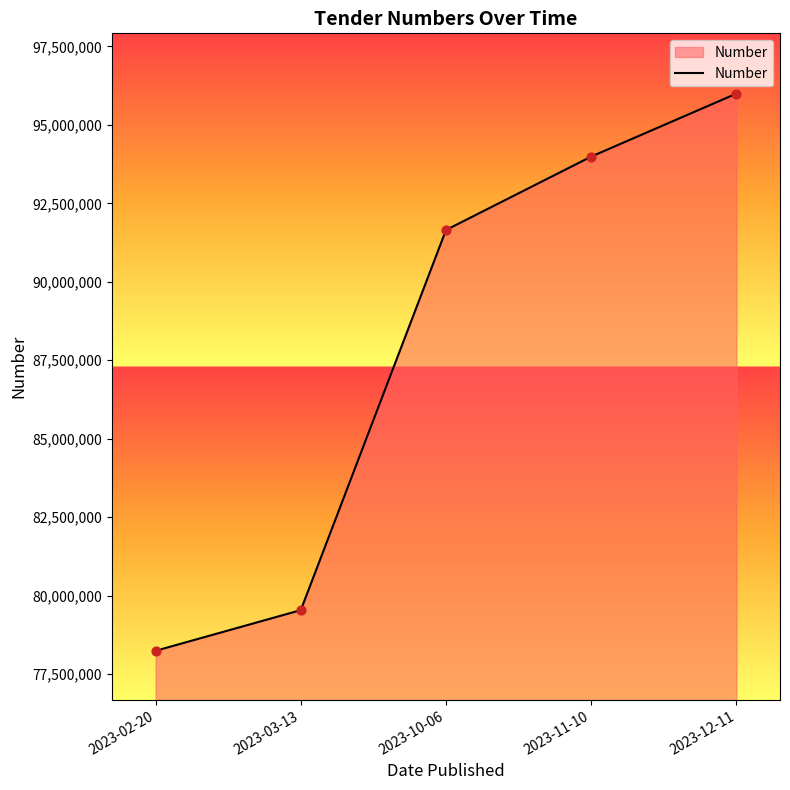

Approximately how many times larger is the value at 2023-12-11 compared to 2023-02-20?

1.2